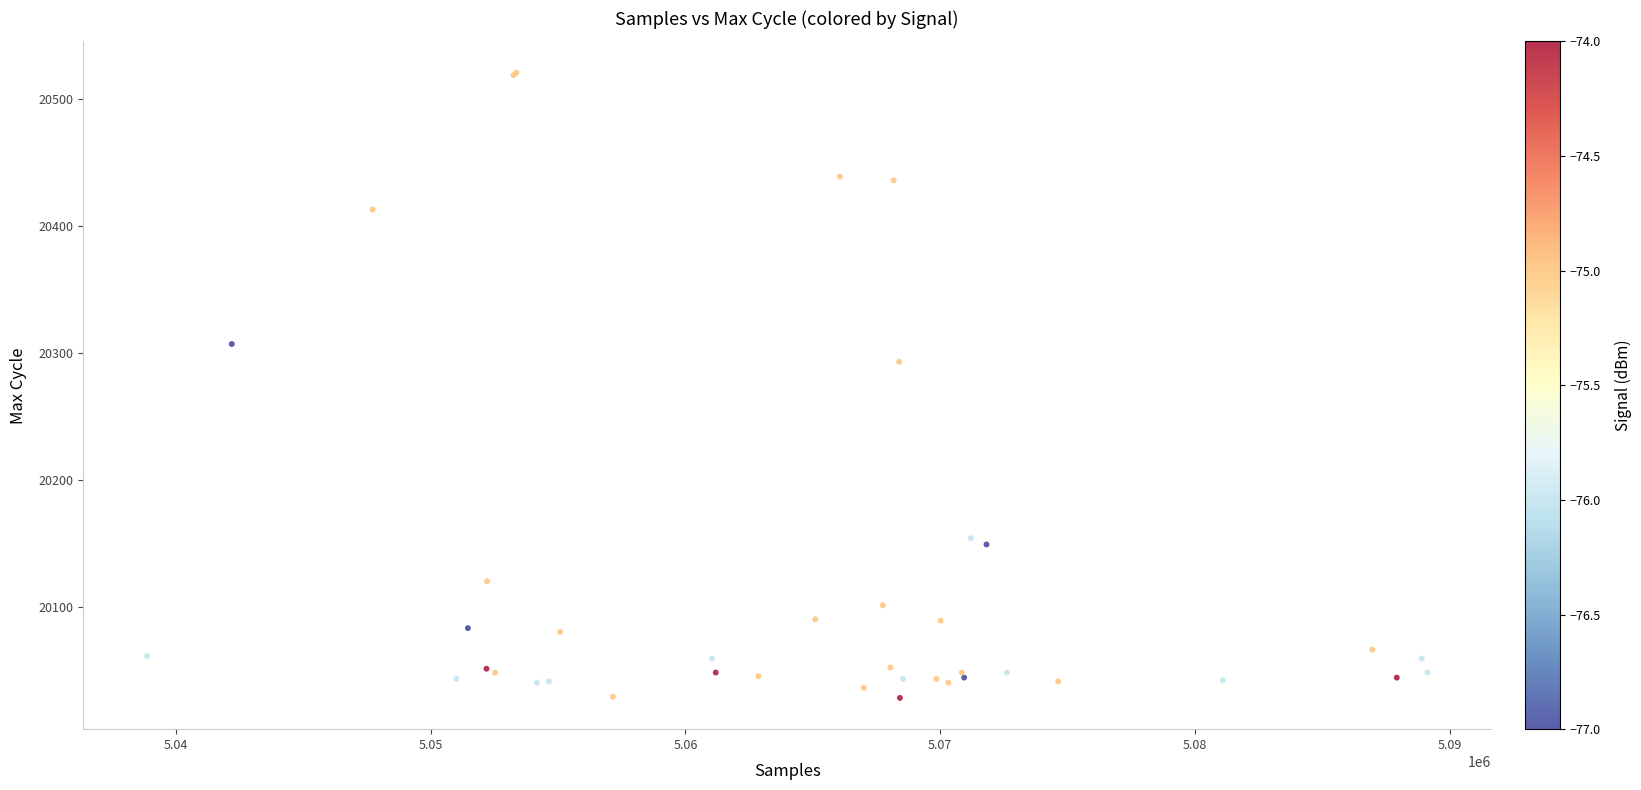

What Y value in the scatter plot is closest to 20274?

20293